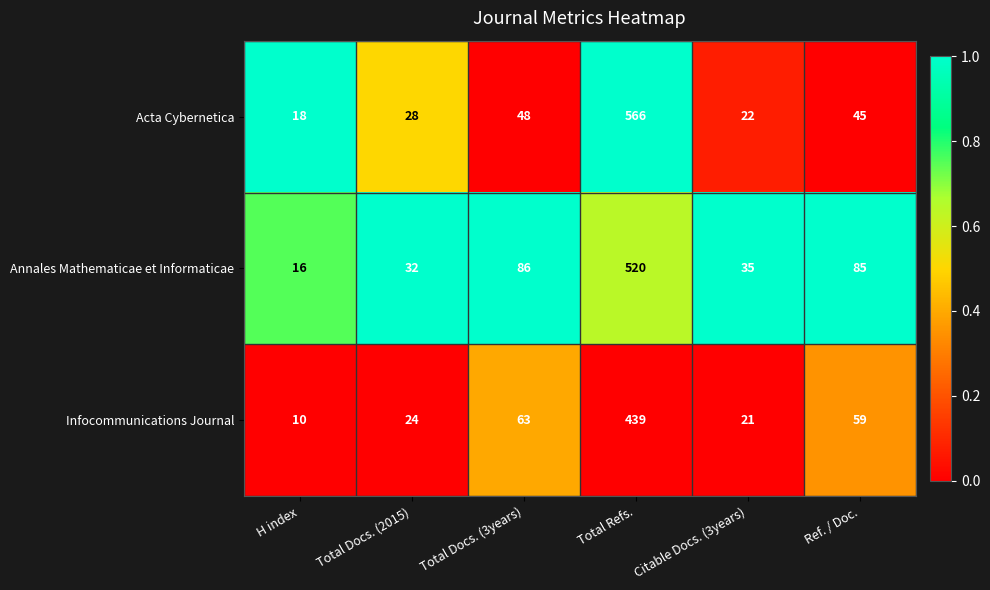

What is the sum of the Acta Cybernetica values at Total Docs. (3years) and H index?

66